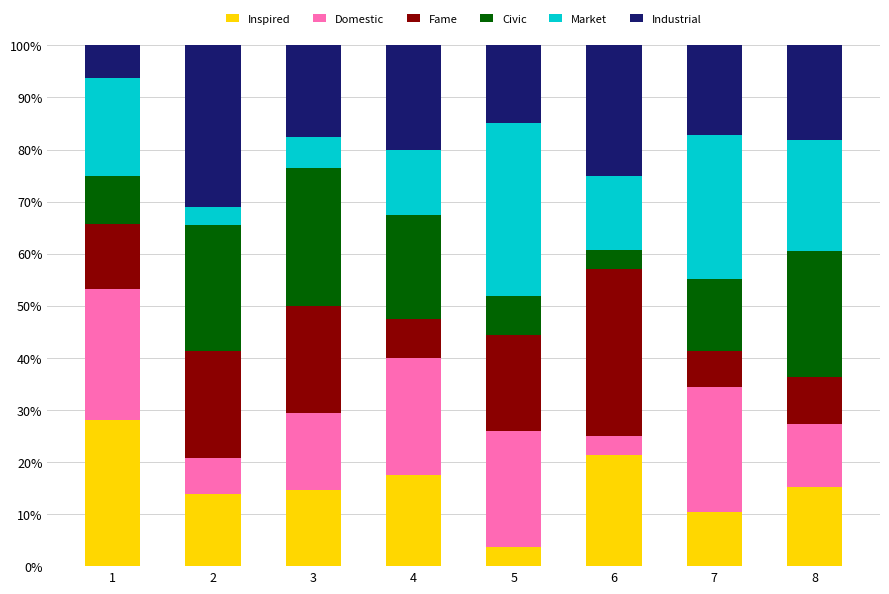

What is the average value of the Inspired series?

15.6